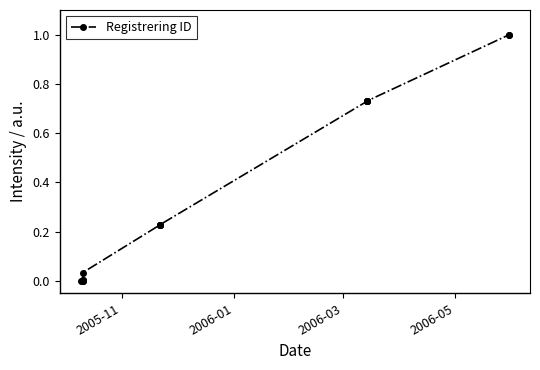

Count the number of data series in this chart.

1